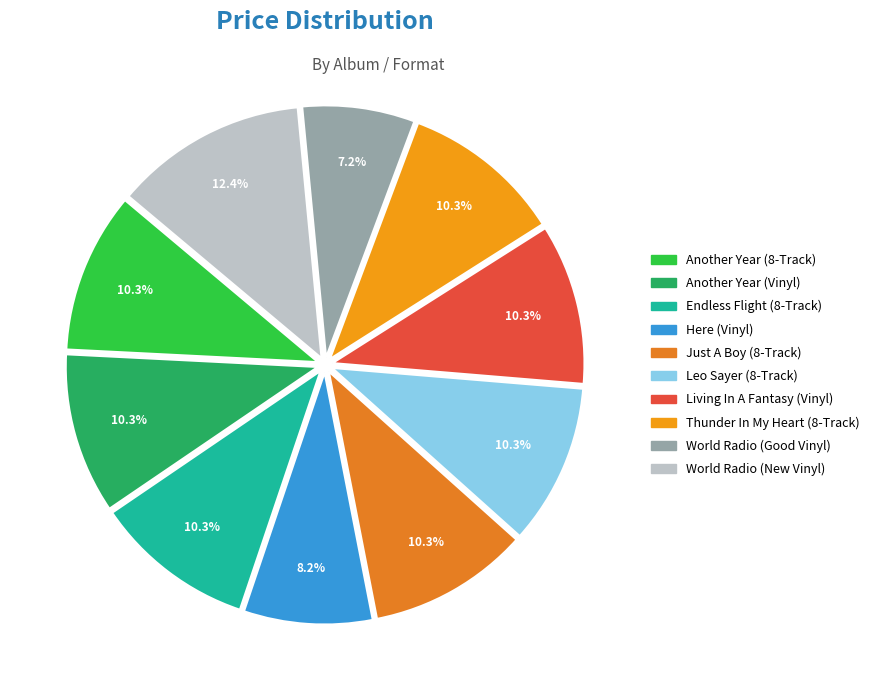

What is the ratio of the value at Another Year (Vinyl) to the value at Living In A Fantasy (Vinyl)?

1.0